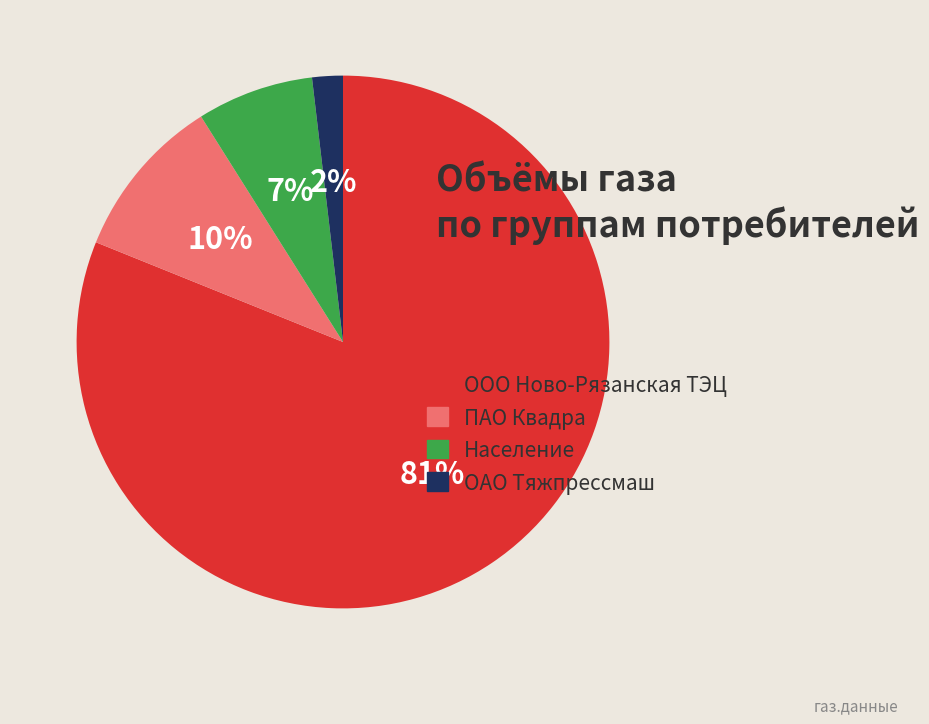

How many slices are in this pie chart?

4